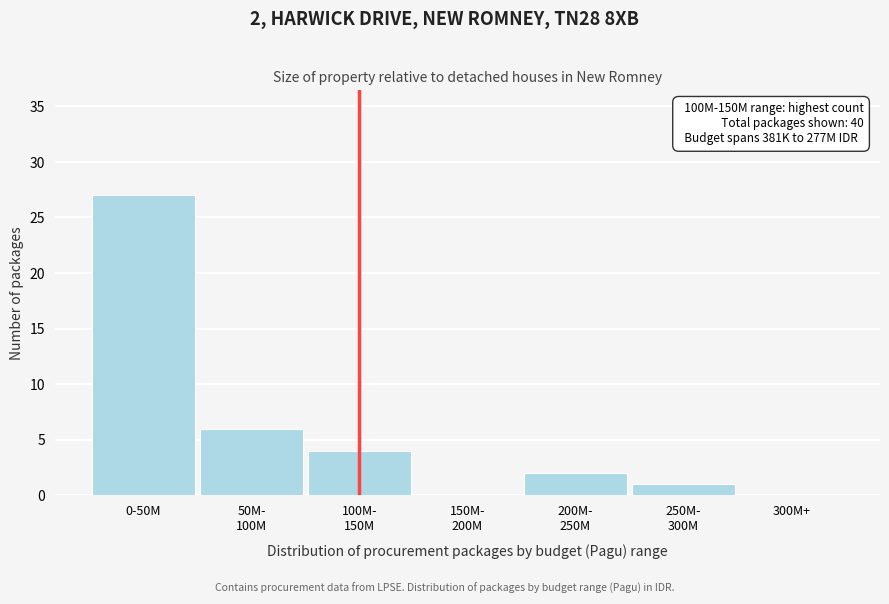

What is the maximum value shown in the chart?

27